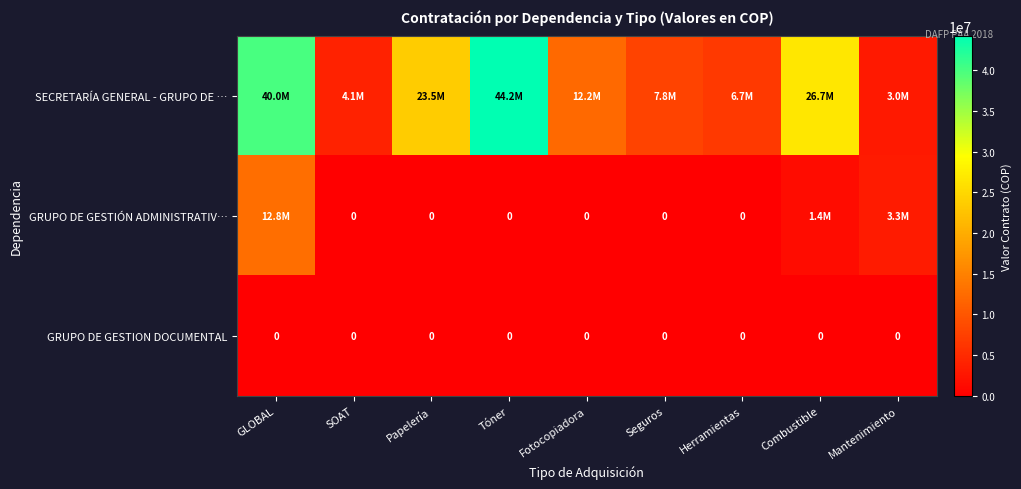

The value of GRUPO DE GESTION DOCUMENTAL at GLOBAL is 0. True or false?

True